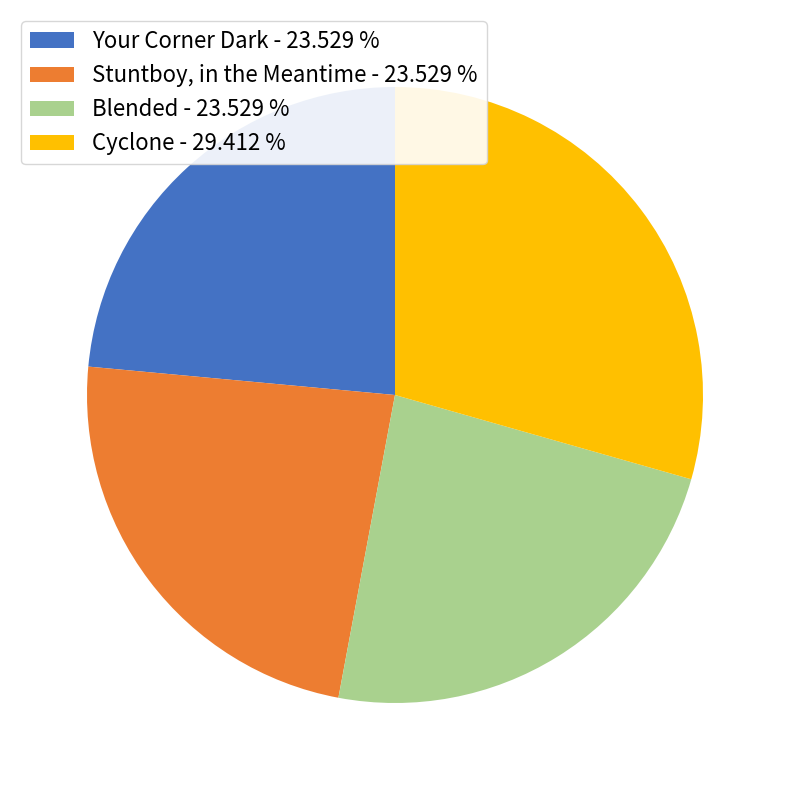

Is the sum of Cyclone and Stuntboy, in the Meantime greater than half?

Yes